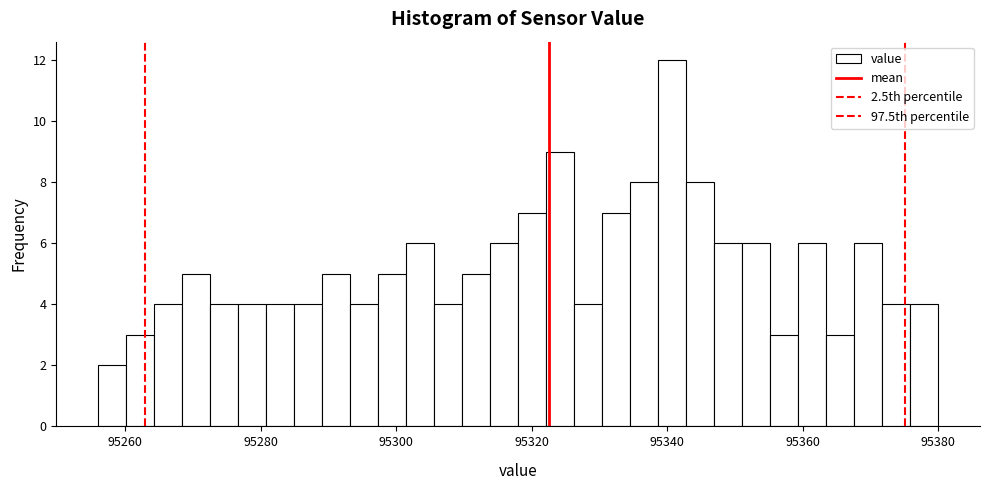

Read against the x-axis, roughly where is the centre of the tallest bar?

95340